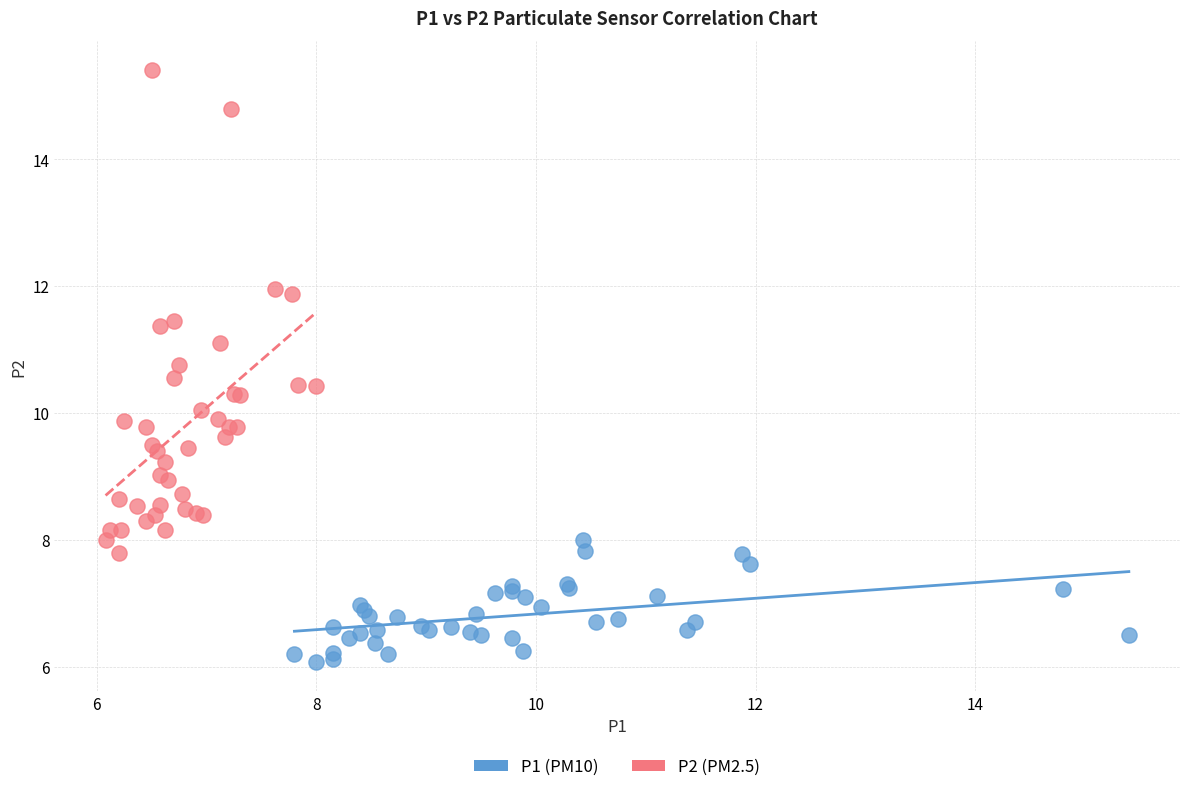

Which series contains the lowest Y value?

P1 (PM10)